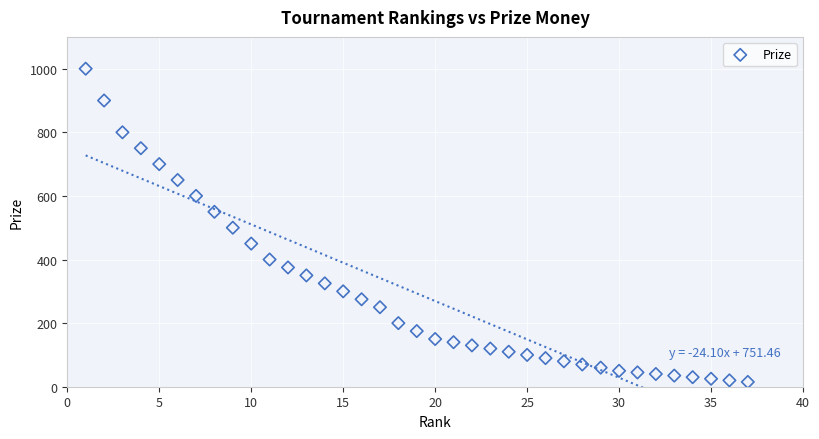

What is the range of X values (max minus min)?

36